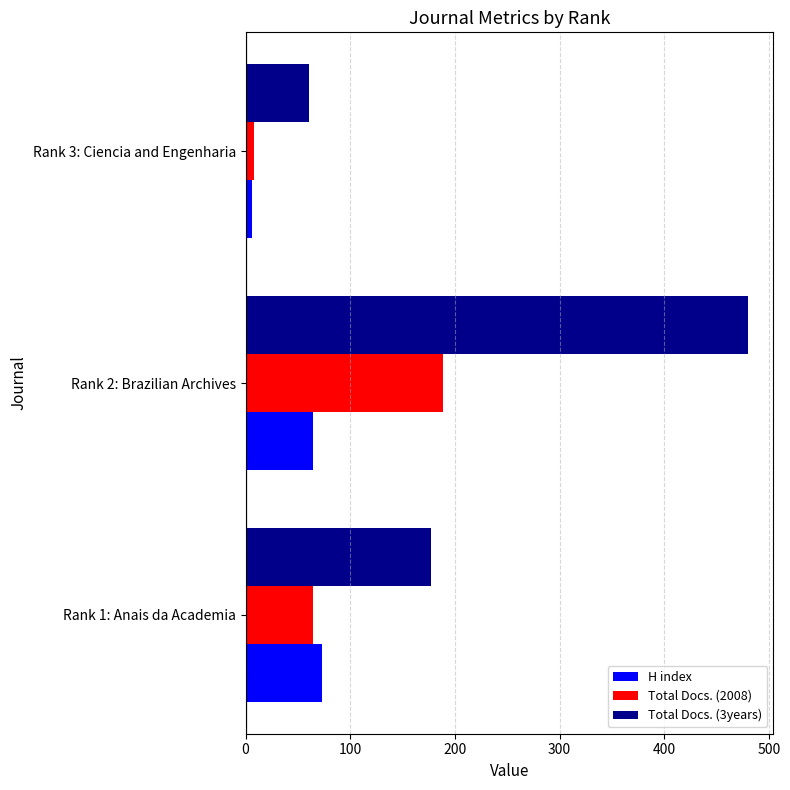

What is the minimum value shown in the chart?

6